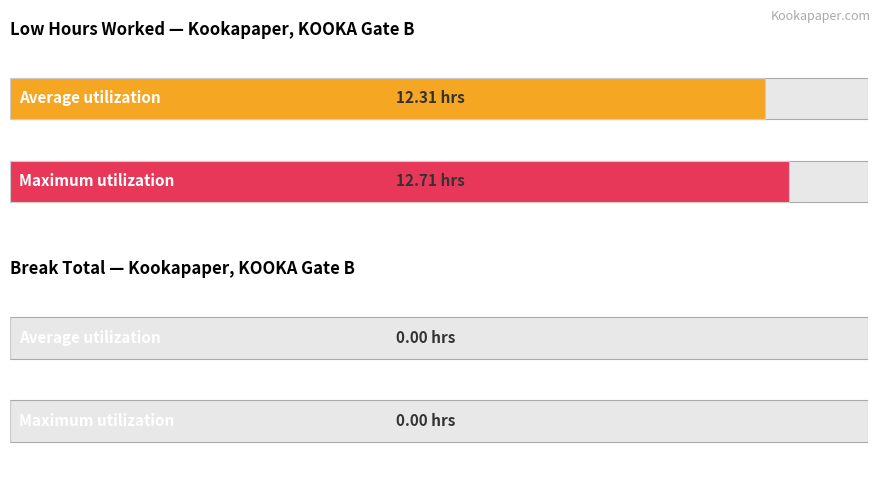

Which series has the largest range (max minus min)?

Low (hours worked)